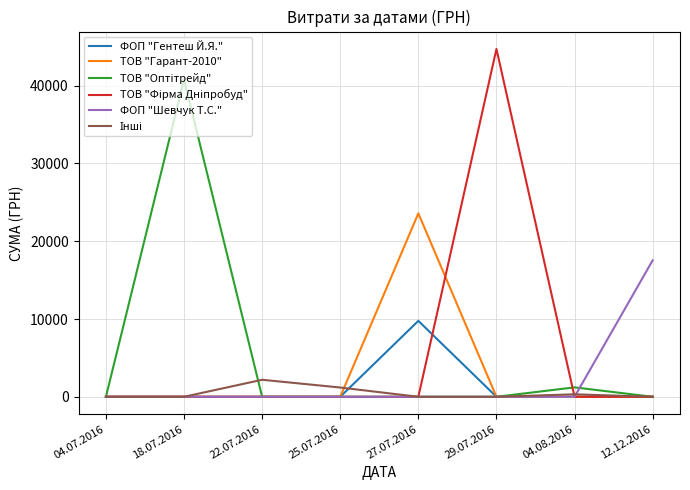

Which category has the highest value across all series?

29.07.2016